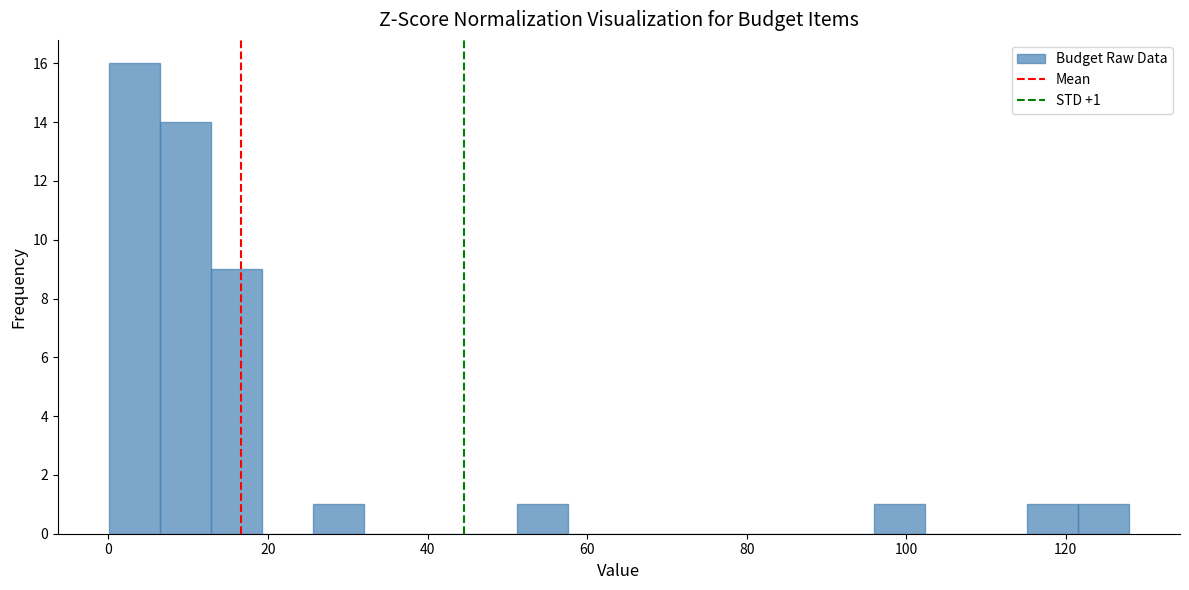

Read against the x-axis, roughly where is the centre of the tallest bar?

4